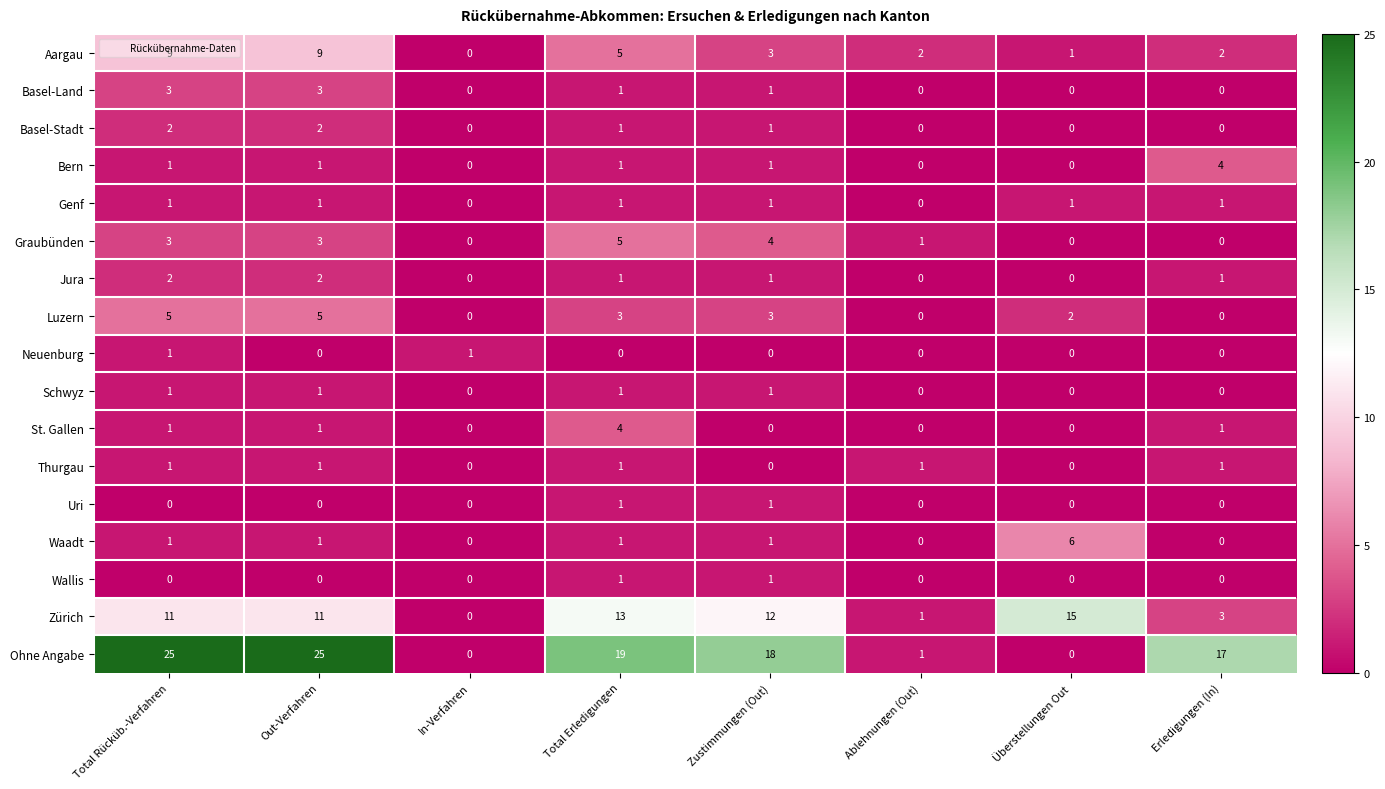

Which series has the largest total across all categories?

Ohne Angabe